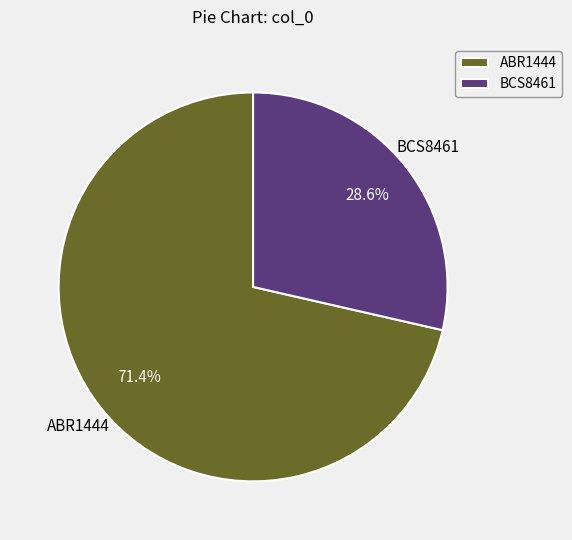

Is ABR1444 the majority of the pie?

Yes